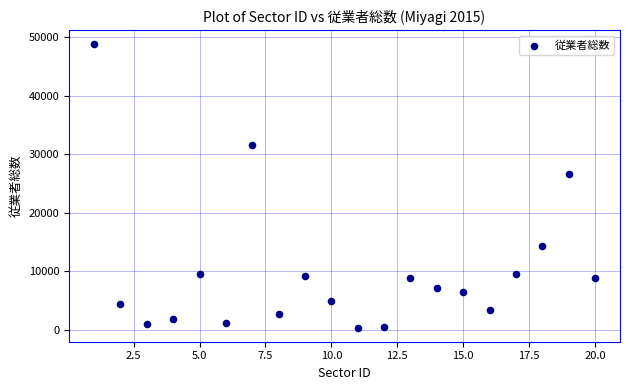

What Y value in the scatter plot is closest to 24603?

26636